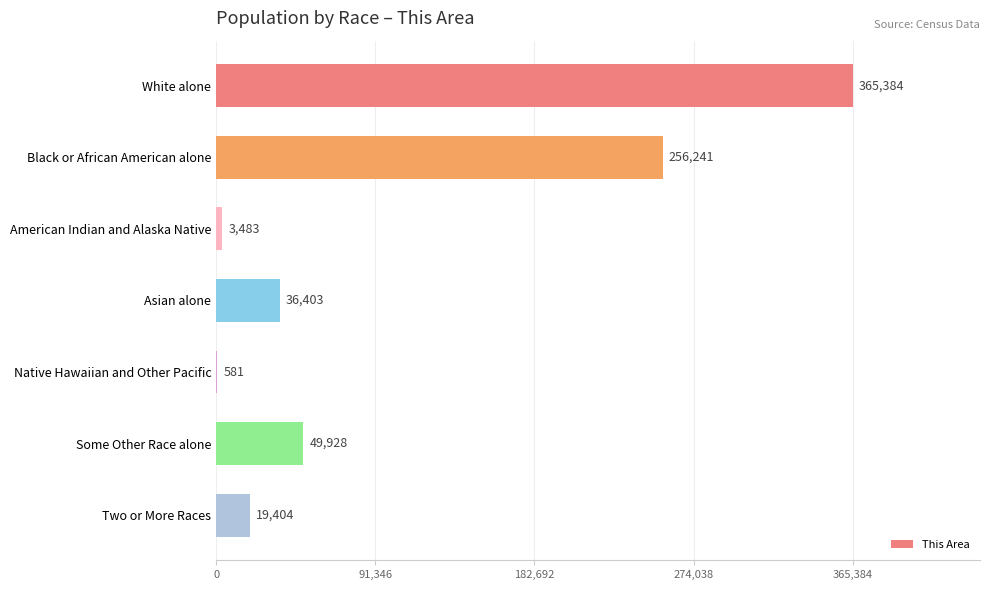

Read the value at Native Hawaiian and Other Pacific, to the nearest 50.

600